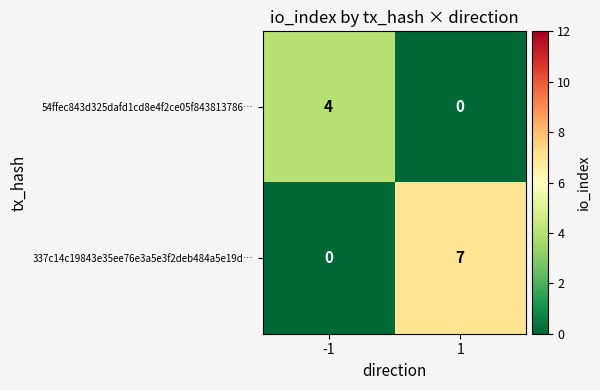

What is the total value across all series at -1?

4